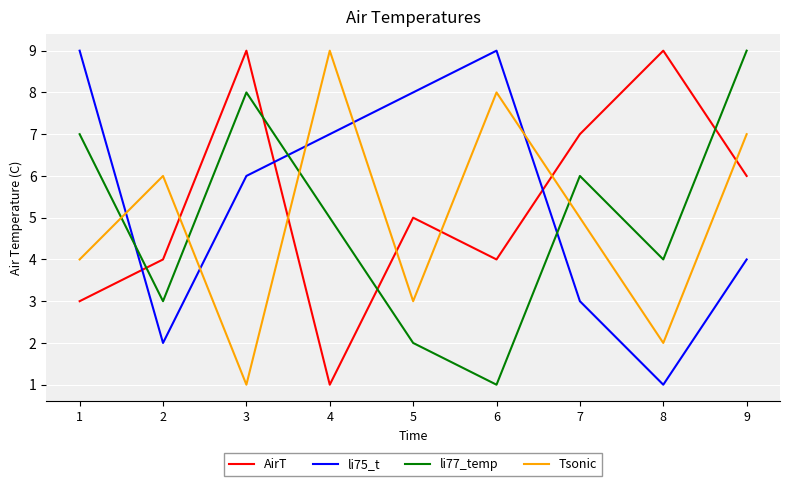

At which label does li77_temp reach its peak?

9